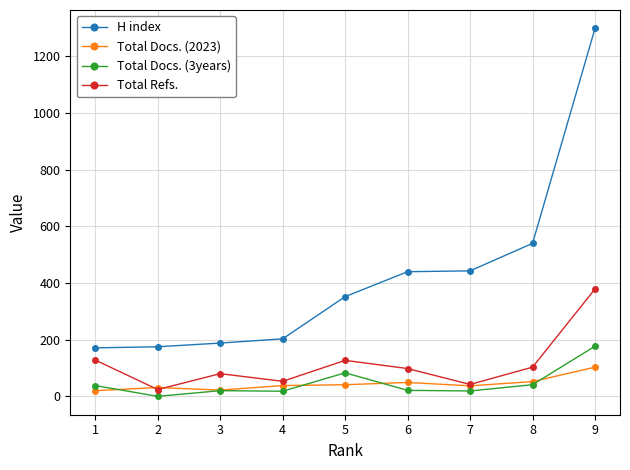

List the series in order of their peak value, highest first.

H index, Total Refs., Total Docs. (3years), Total Docs. (2023)